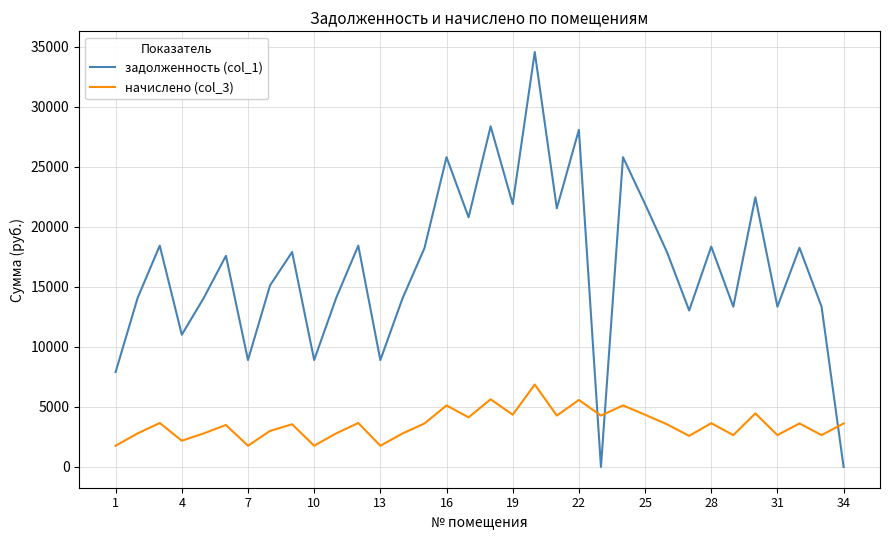

Which series has the largest total across all categories?

задолженность (col_1)